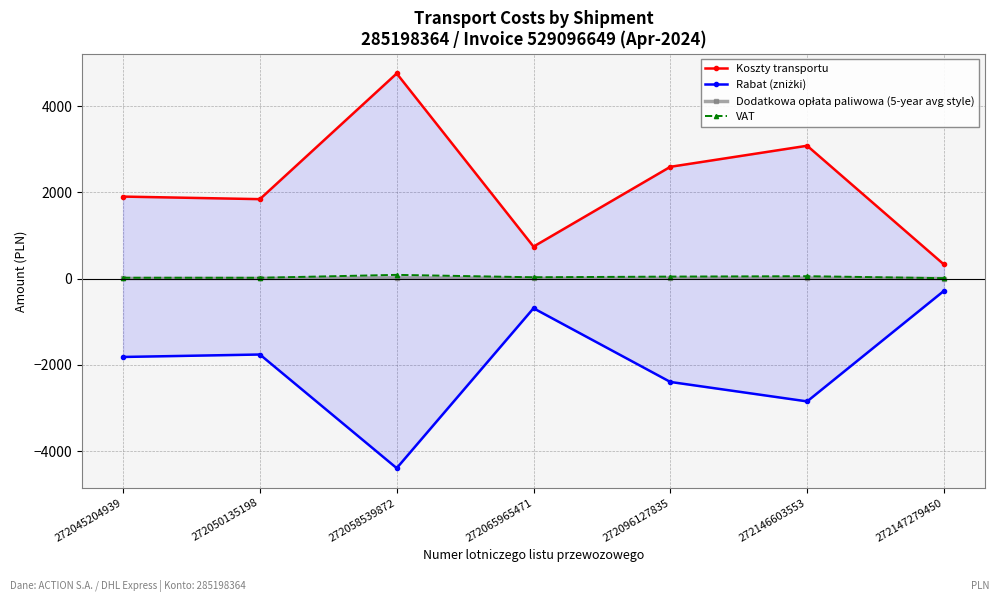

What is the sum of all VAT values?

276.7